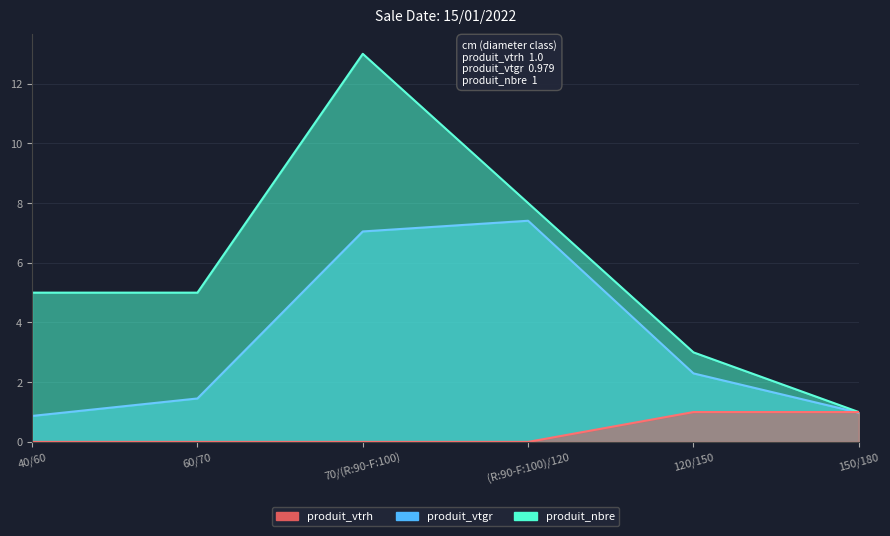

At 60/70, list the series in order from largest to smallest.

produit_nbre, produit_vtgr, produit_vtrh